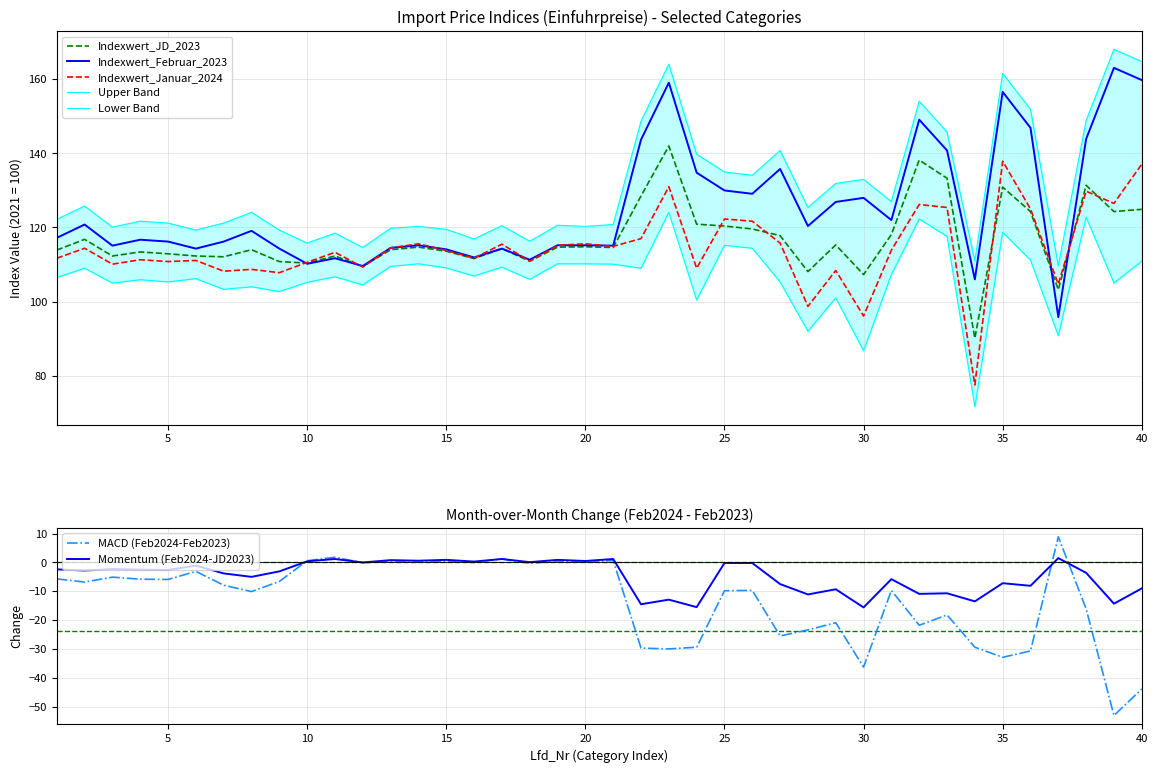

What is the maximum value shown in the chart?

163.1